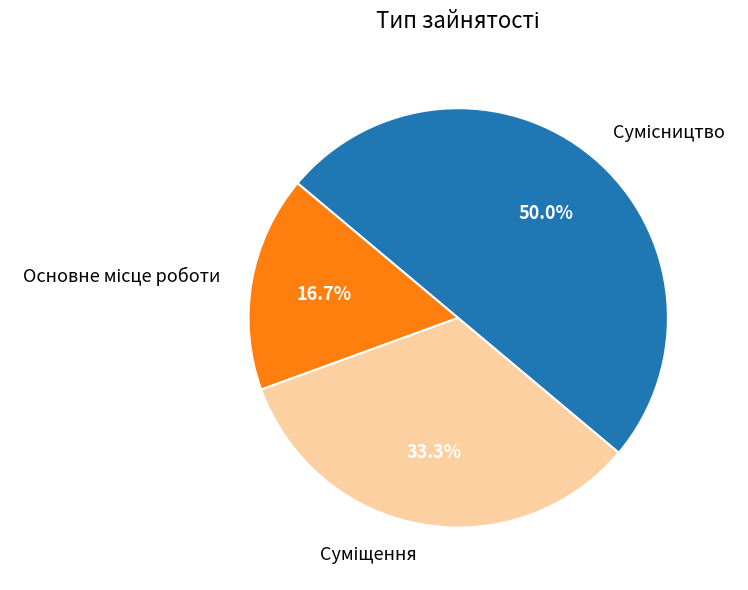

How many slices are in this pie chart?

3